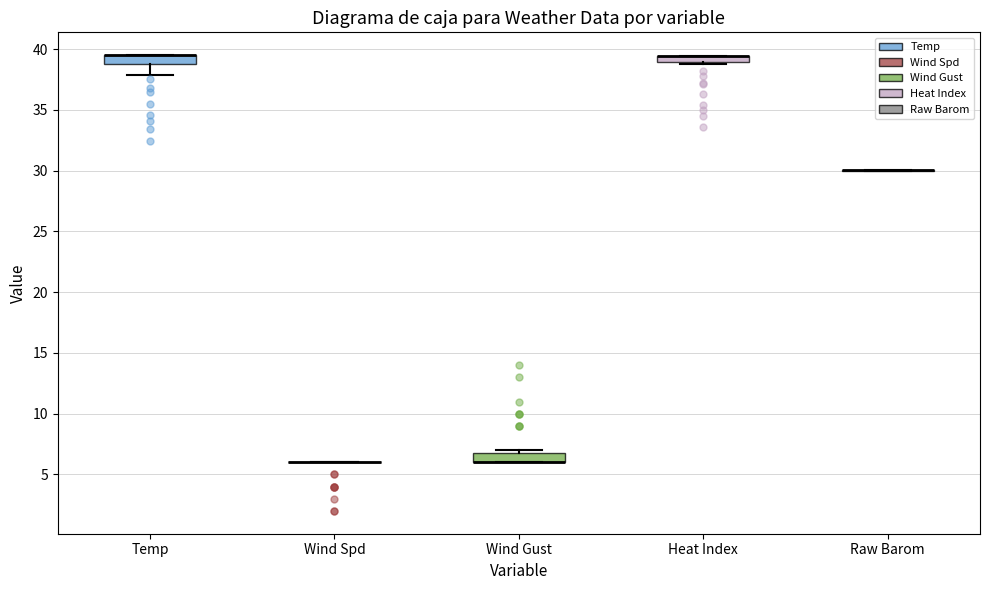

Where is the lower edge of the box for Wind Gust on the y-axis? The values are not printed on the chart, so give them approximately, as read against the axis.

6.0